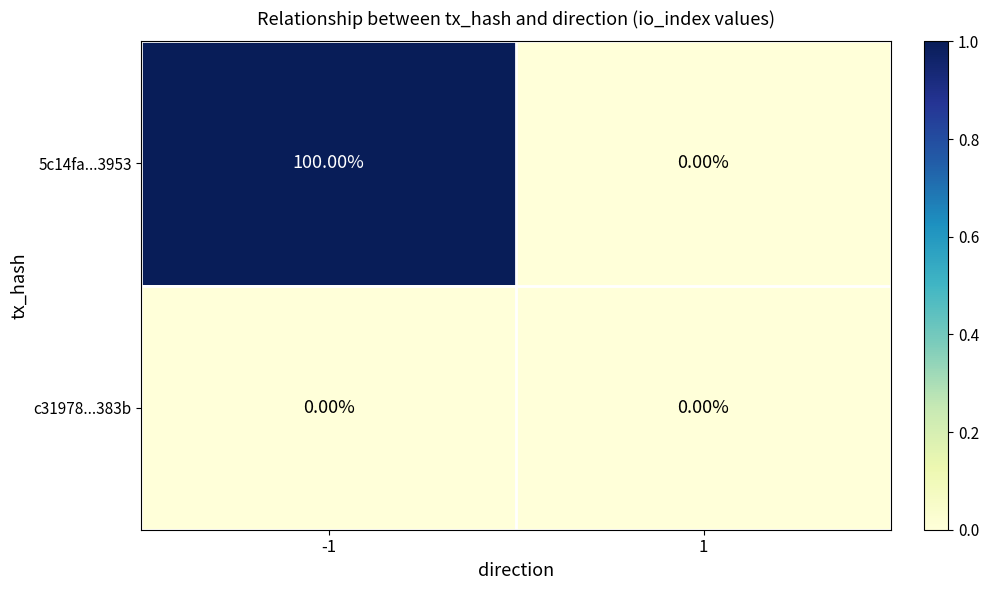

Count the number of data series in this chart.

2